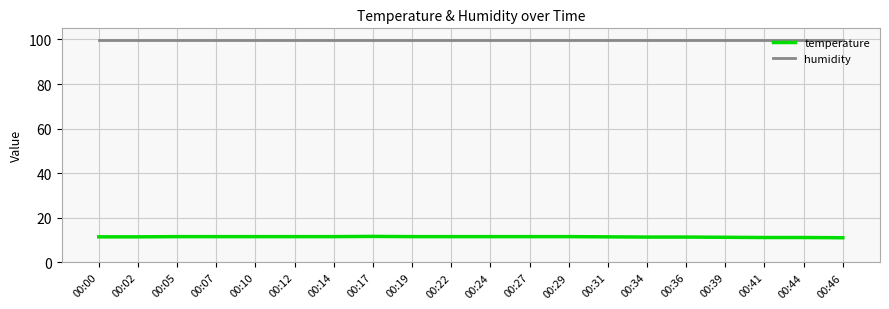

What is the lowest value of the temperature series?

11.1